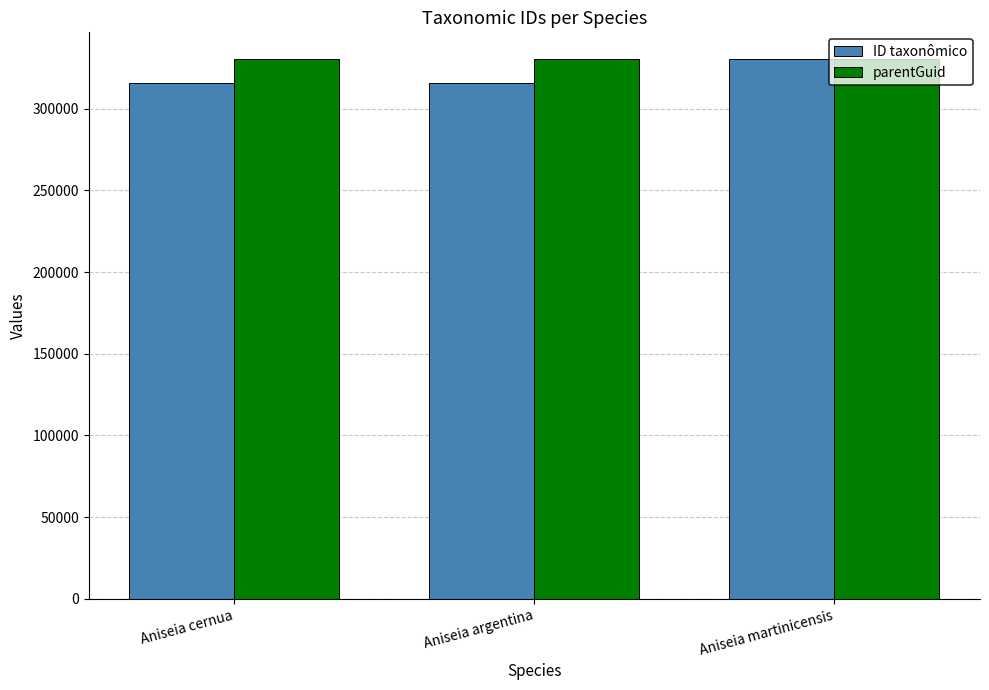

What is the difference between the highest and lowest values at Aniseia cernua?

14801